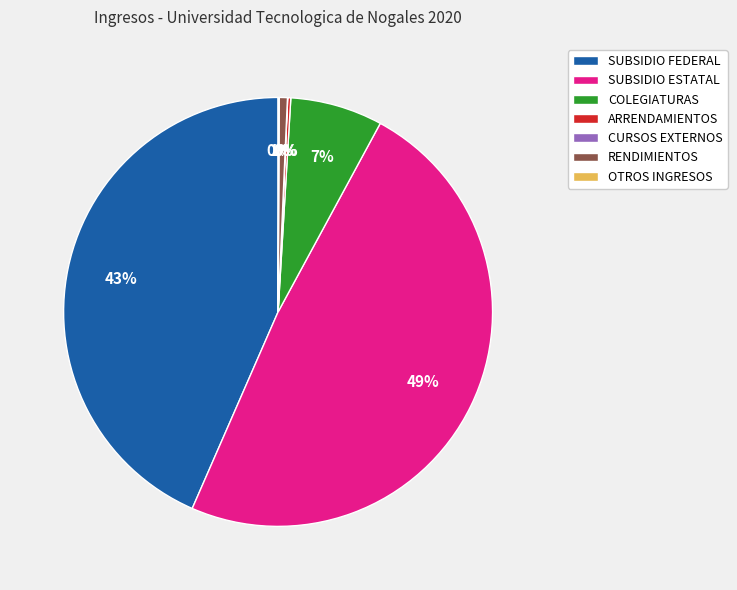

Is RENDIMIENTOS the majority of the pie?

No